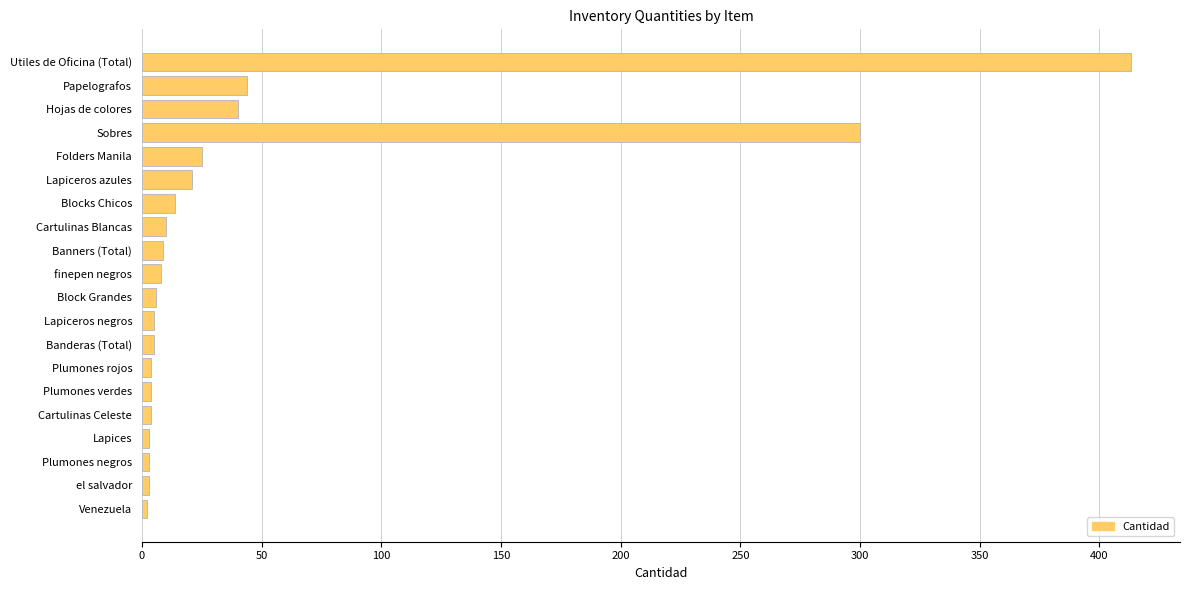

What is the greatest value displayed?

413